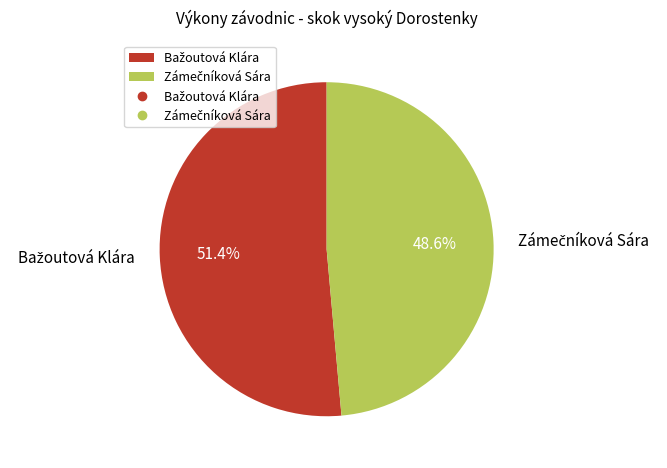

Is there a majority slice in this chart?

Yes